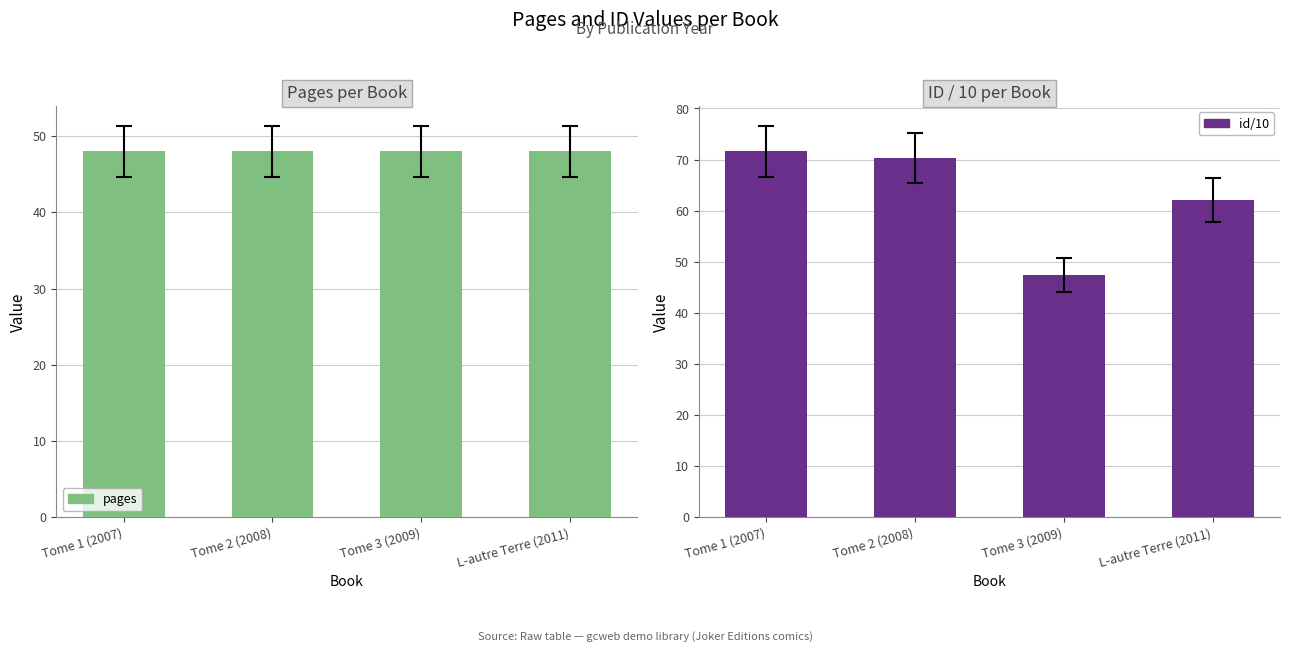

Which series changed the most between Tome 2 (2008) and L-autre Terre (2011)?

id/10